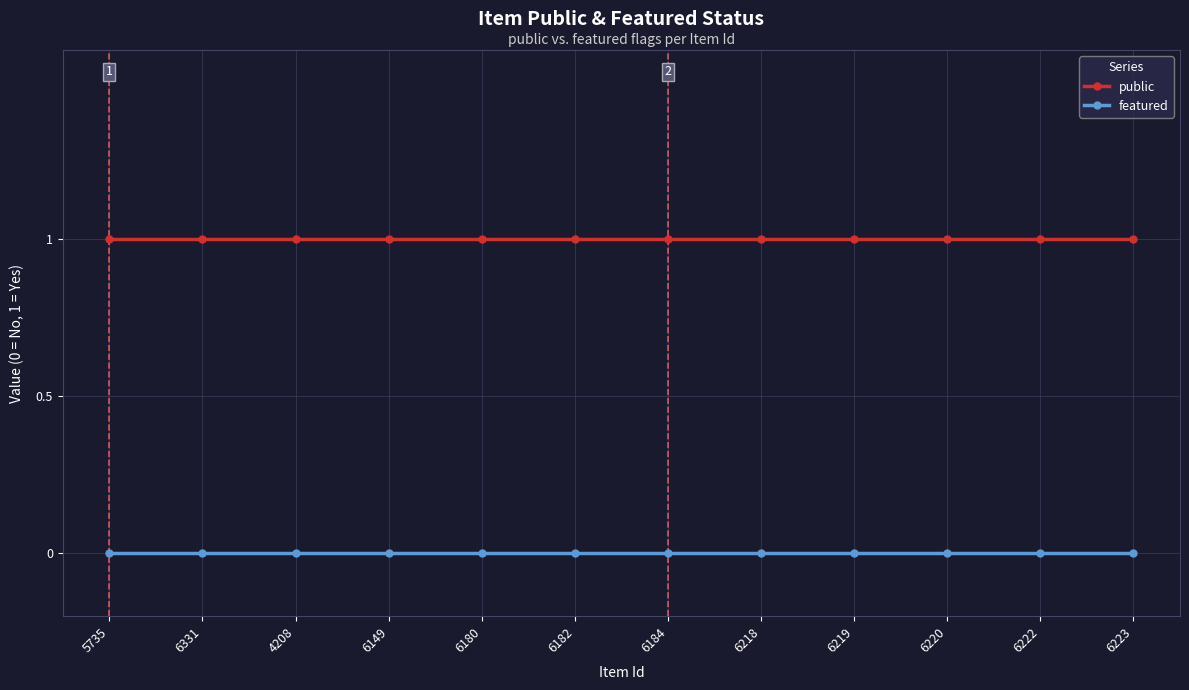

True or false: public and featured intersect in this chart.

False